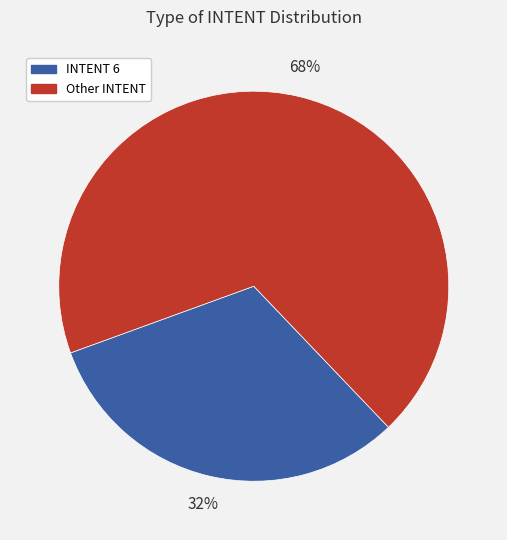

How many segments does this pie chart have?

2